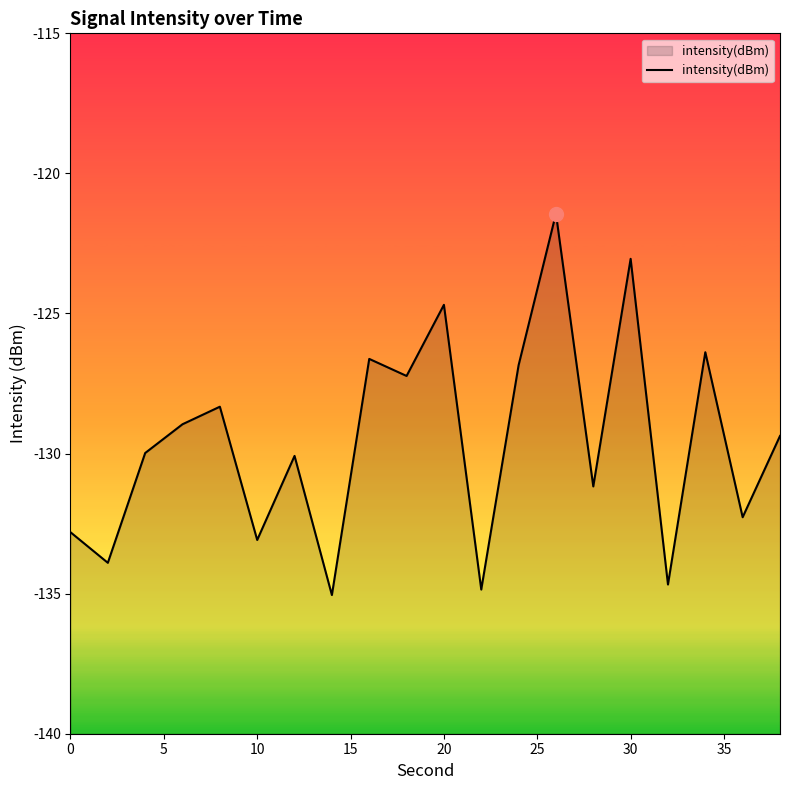

What is the smallest value displayed?

-135.1